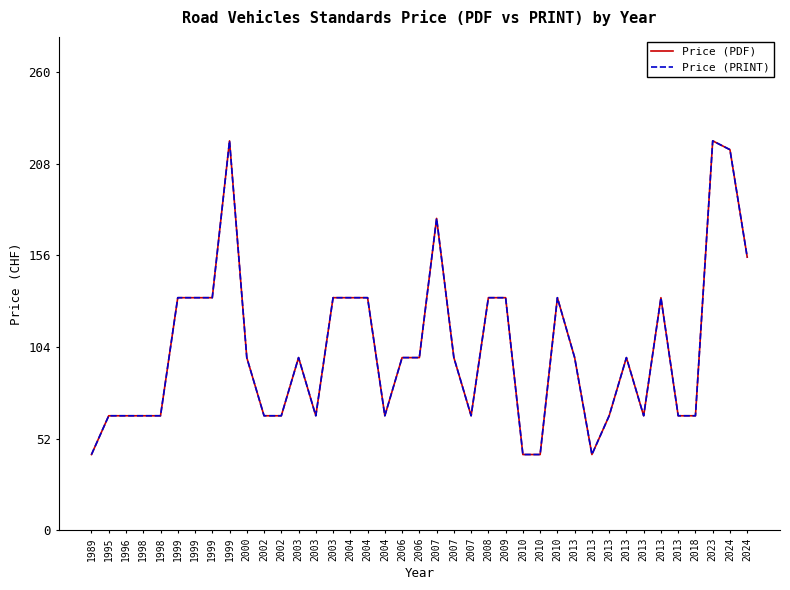

What is the smallest value displayed?

43